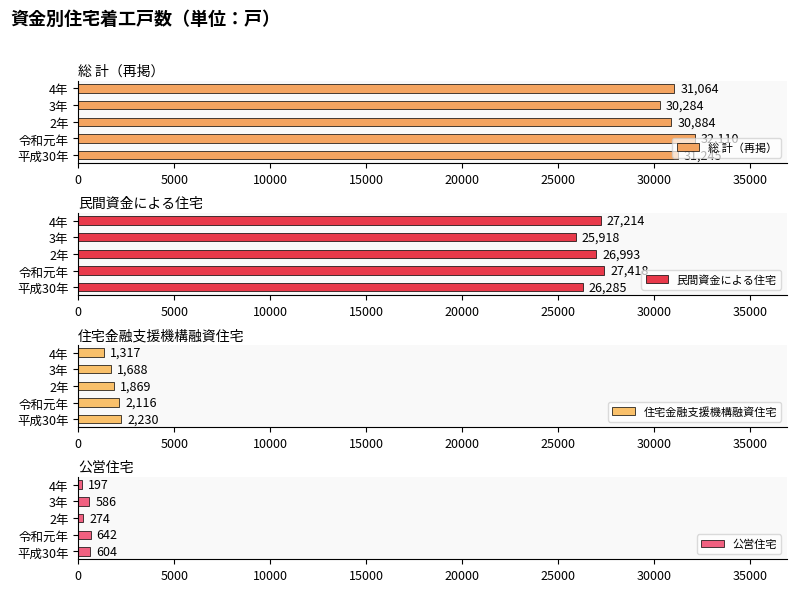

Reading right to left, transcribe all the data shown in this chart.

総 計（再掲）: 31064	30284	30884	32110	31245
民間資金による住宅: 27214	25918	26993	27418	26285
住宅金融支援機構融資住宅: 1317	1688	1869	2116	2230
公営住宅: 197	586	274	642	604